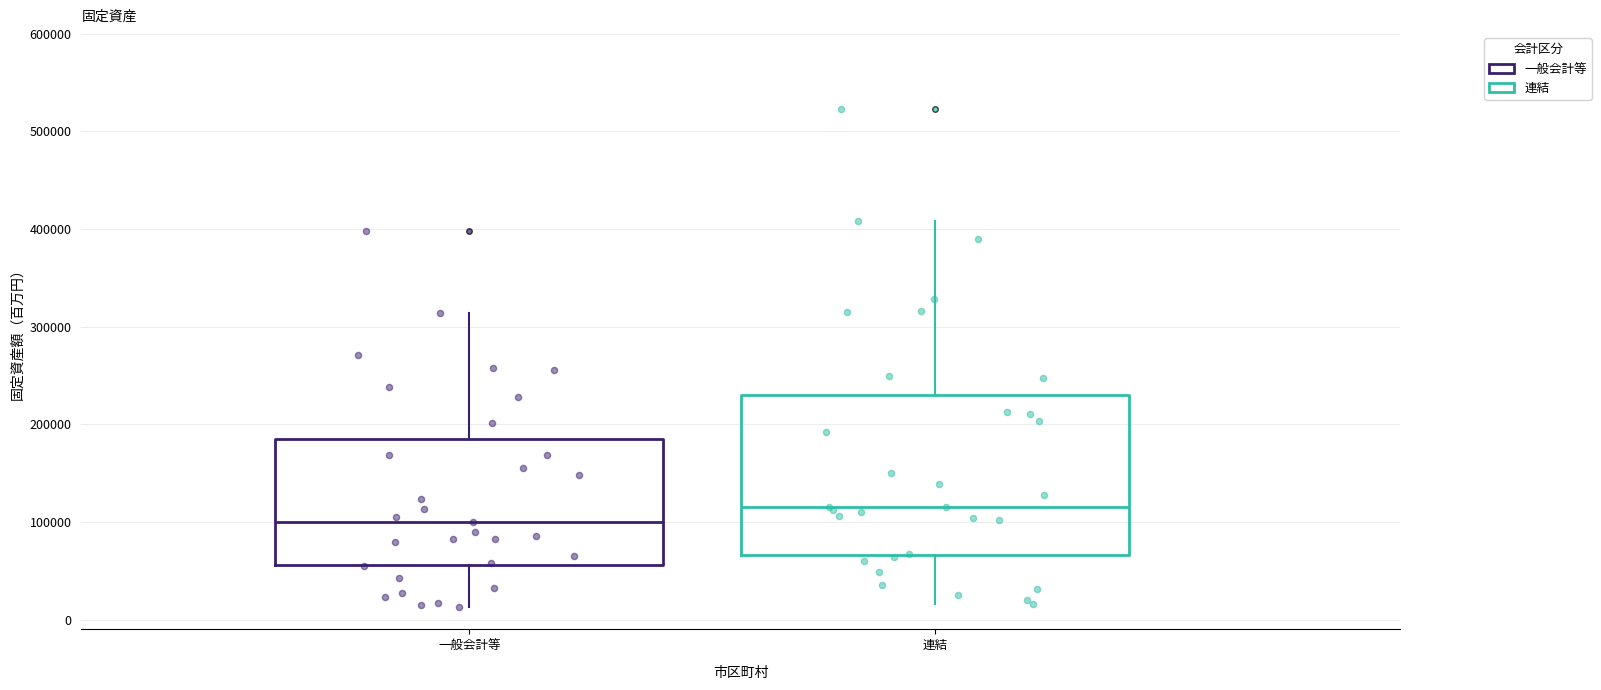

Which box's median line is the lowest?

一般会計等